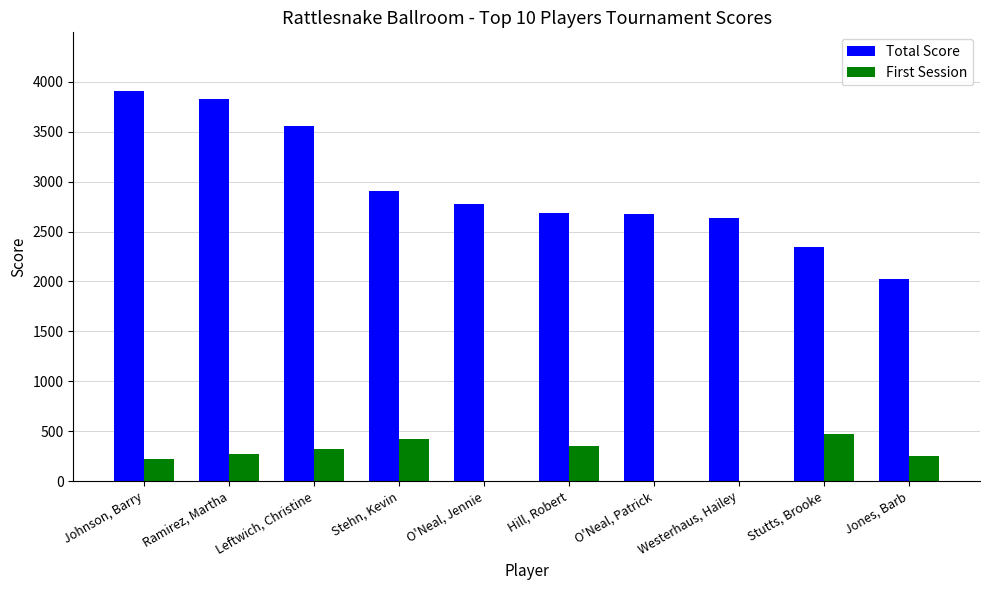

Between Stehn, Kevin and O'Neal, Patrick, which series saw the biggest shift?

First Session